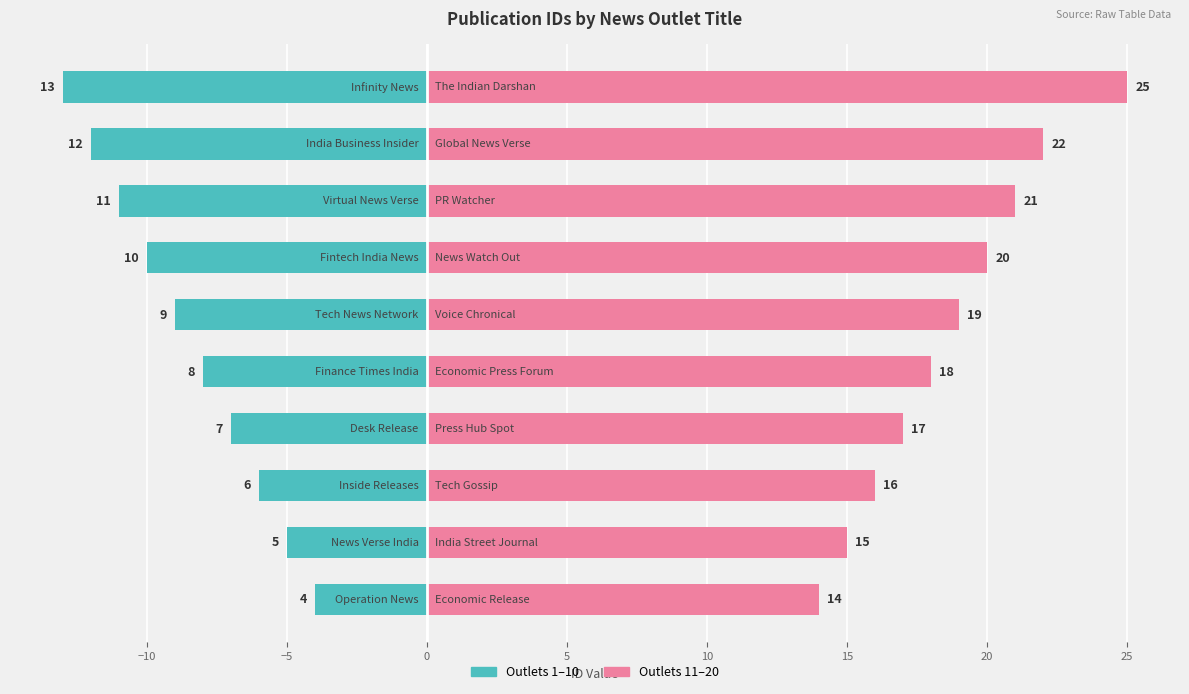

Count the number of categories in the chart.

10